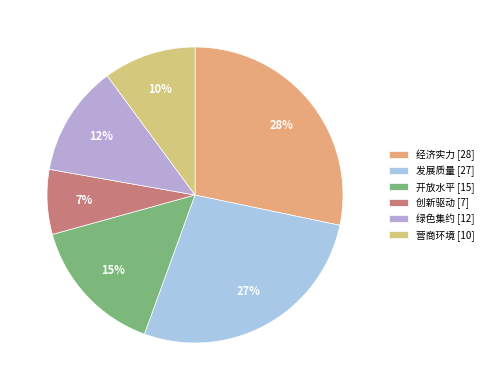

What percentage is the 营商环境 slice, to the nearest percent?

10%